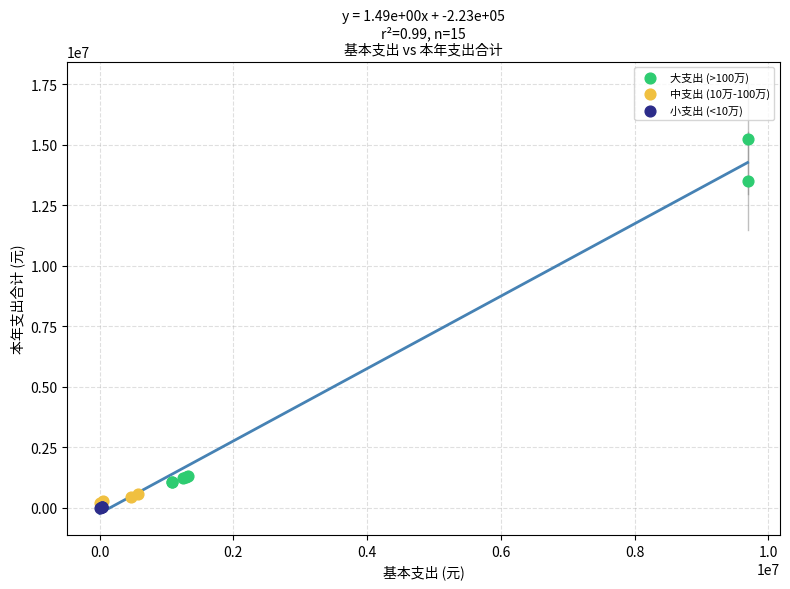

Which series contains the highest Y value?

大支出 (>100万)